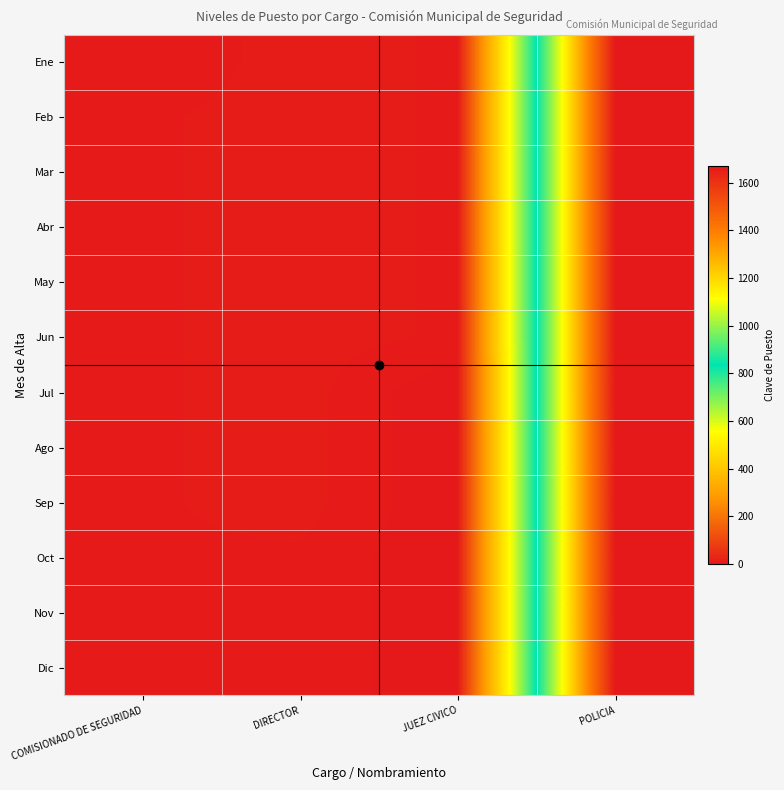

Between JUEZ CIVICO and COMISIONADO DE SEGURIDAD, which is larger?

JUEZ CIVICO